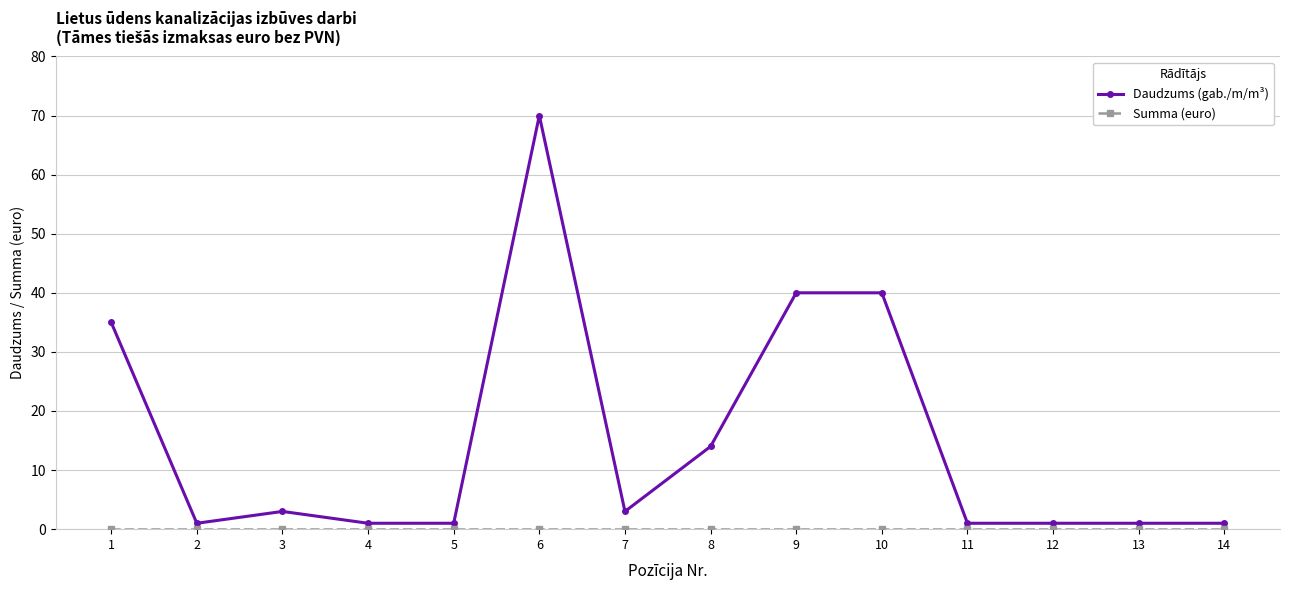

Which series has the largest range (max minus min)?

Daudzums (gab./m/m³)